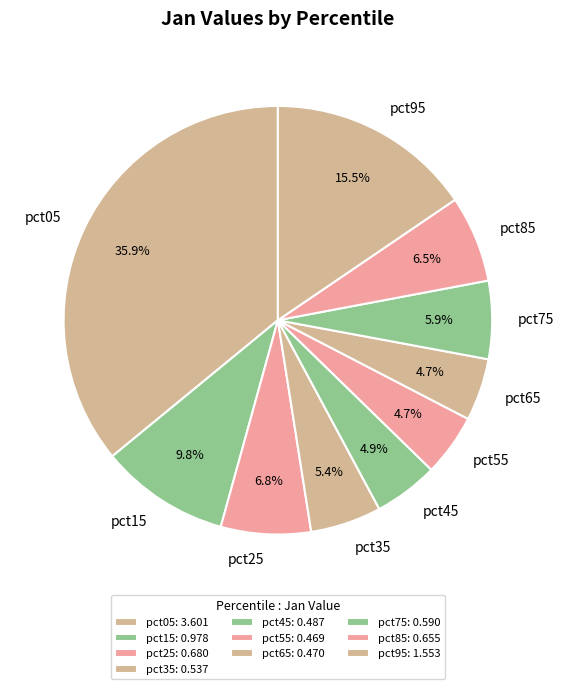

Does pct95 represent more than half of the total?

No